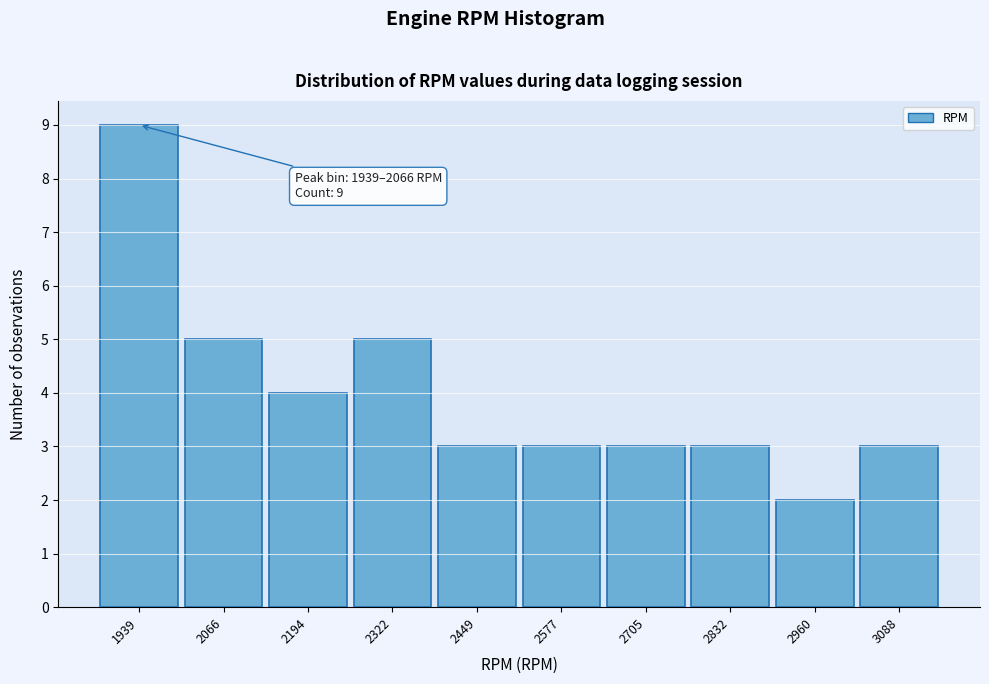

Reading right to left, list all the values displayed in this chart.

3	2	3	3	3	3	5	4	5	9